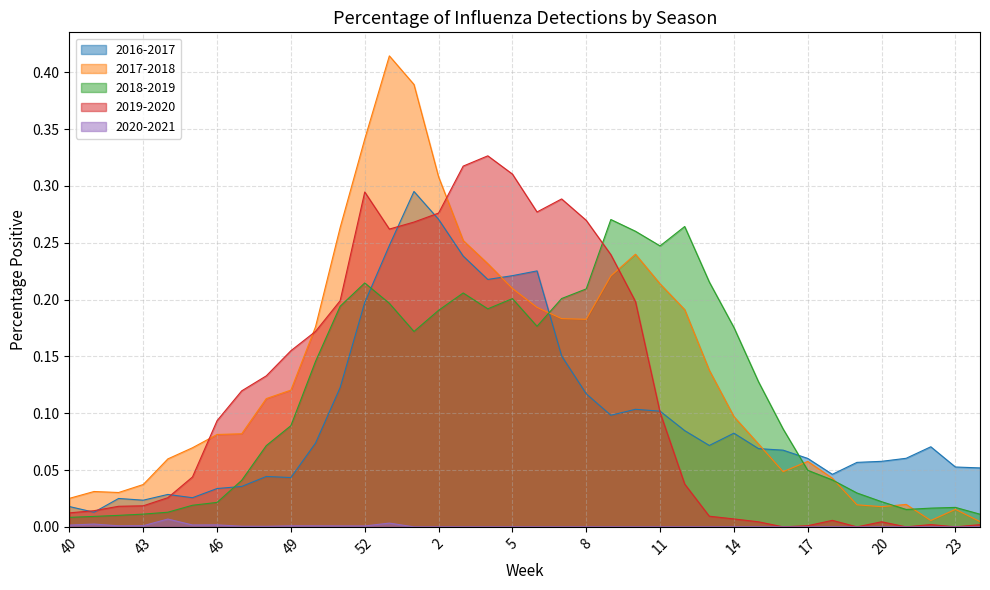

Between 3 and 5, which series saw the biggest shift?

2017-2018